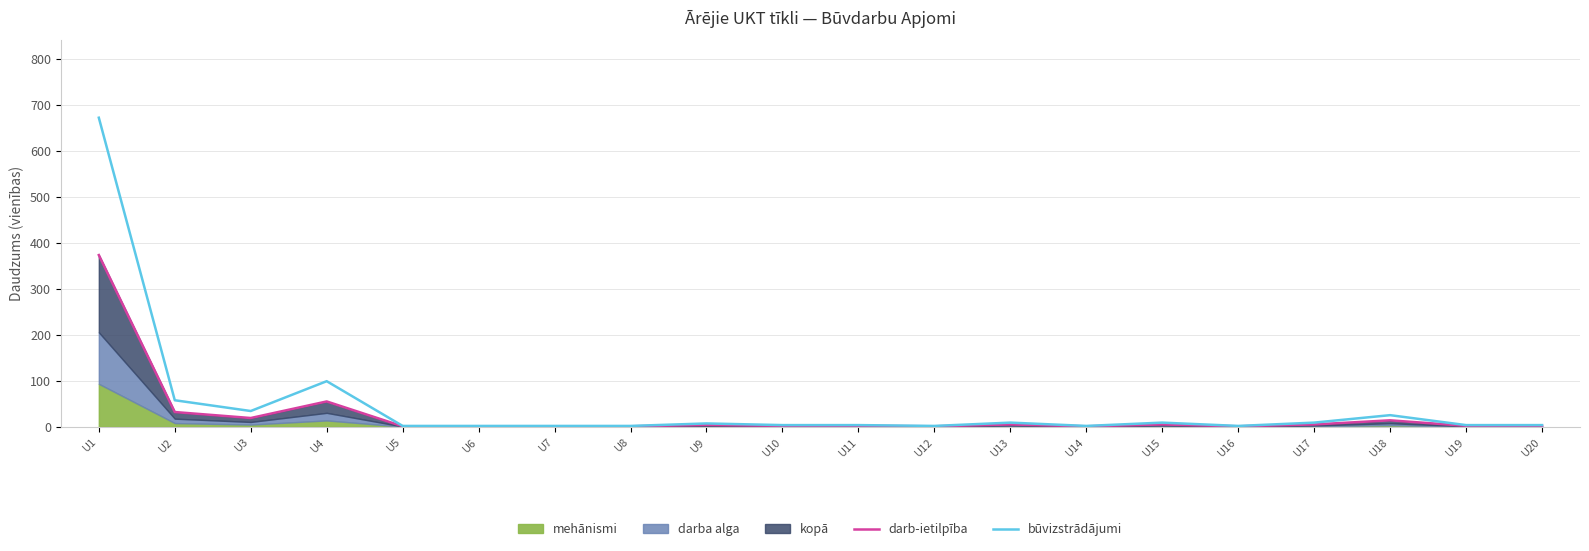

Which category has the highest value in the būvizstrādājumi series?

U1